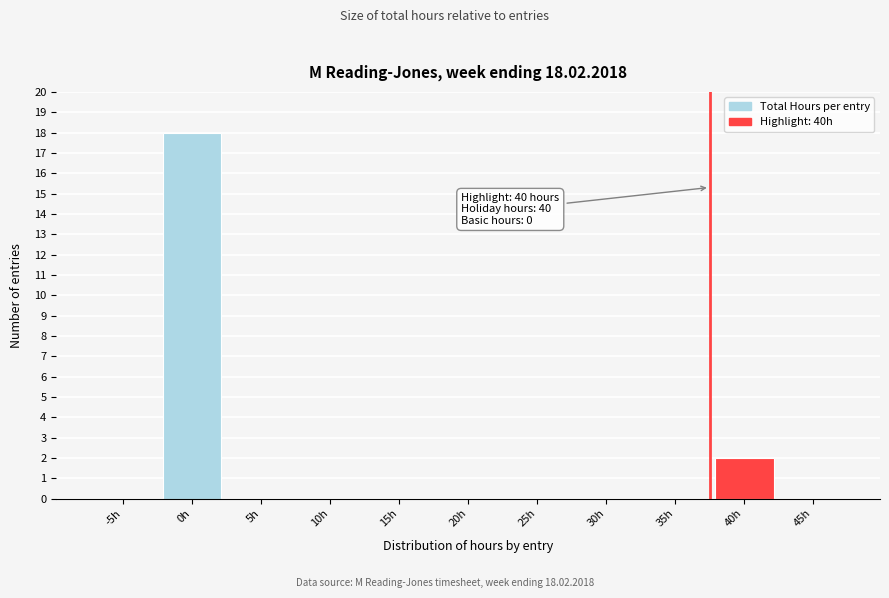

Reading left to right, extract all data points from this chart.

-5h=0	0h=18	5h=0	10h=0	15h=0	20h=0	25h=0	30h=0	35h=0	40h=2	45h=0